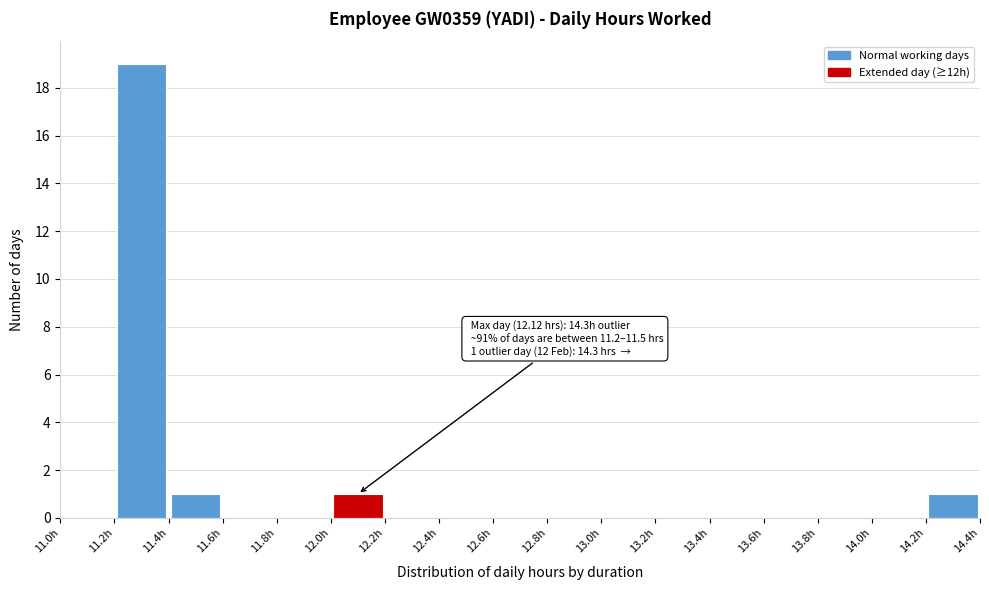

Which range on the x-axis has the tallest bar?

11.2 to 11.4